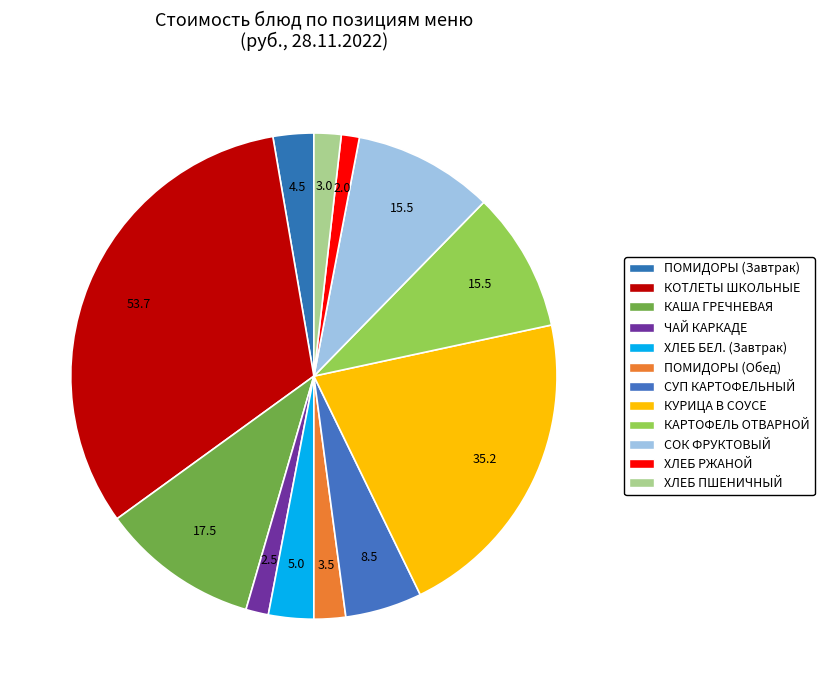

How much of the chart is everything except КАРТОФЕЛЬ ОТВАРНОЙ?

90.7%